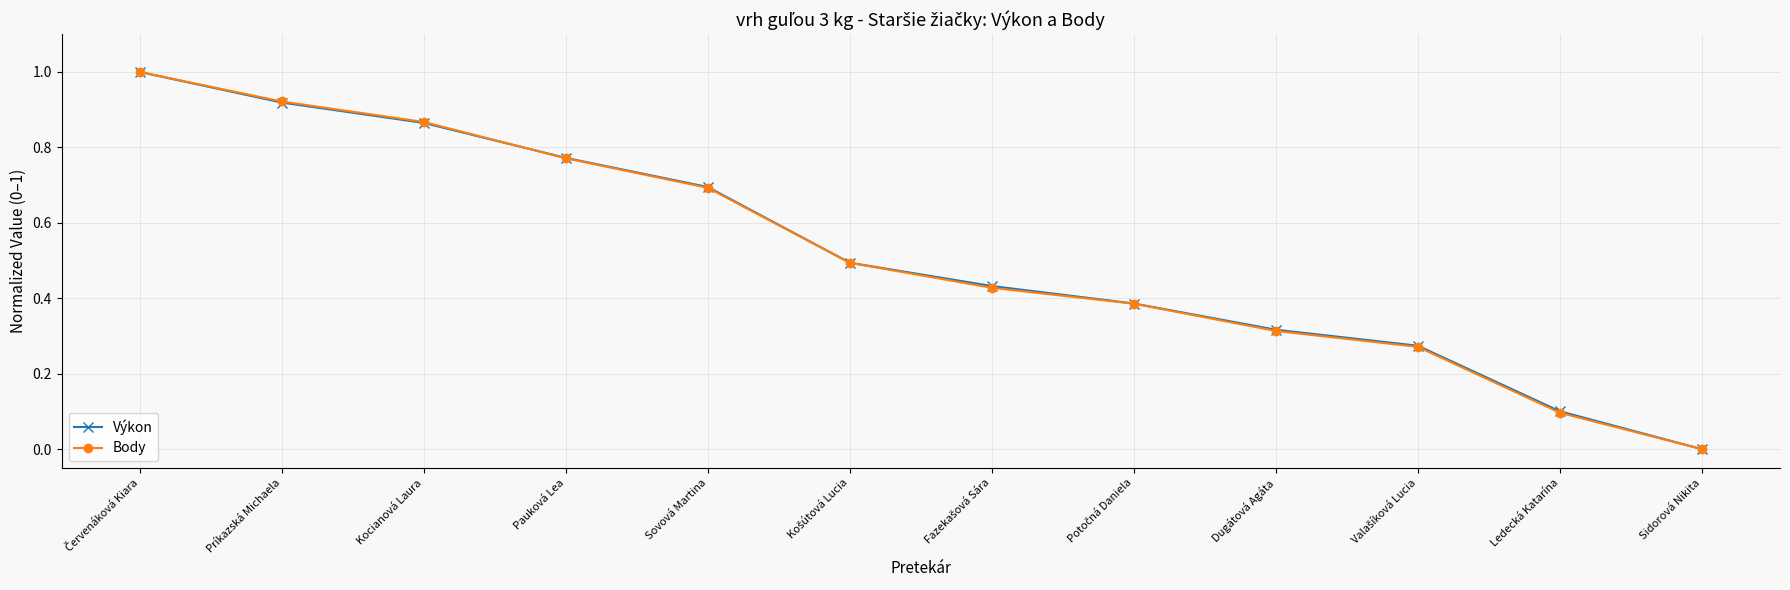

The value of Body at Pauková Lea is 1.2. True or false?

False